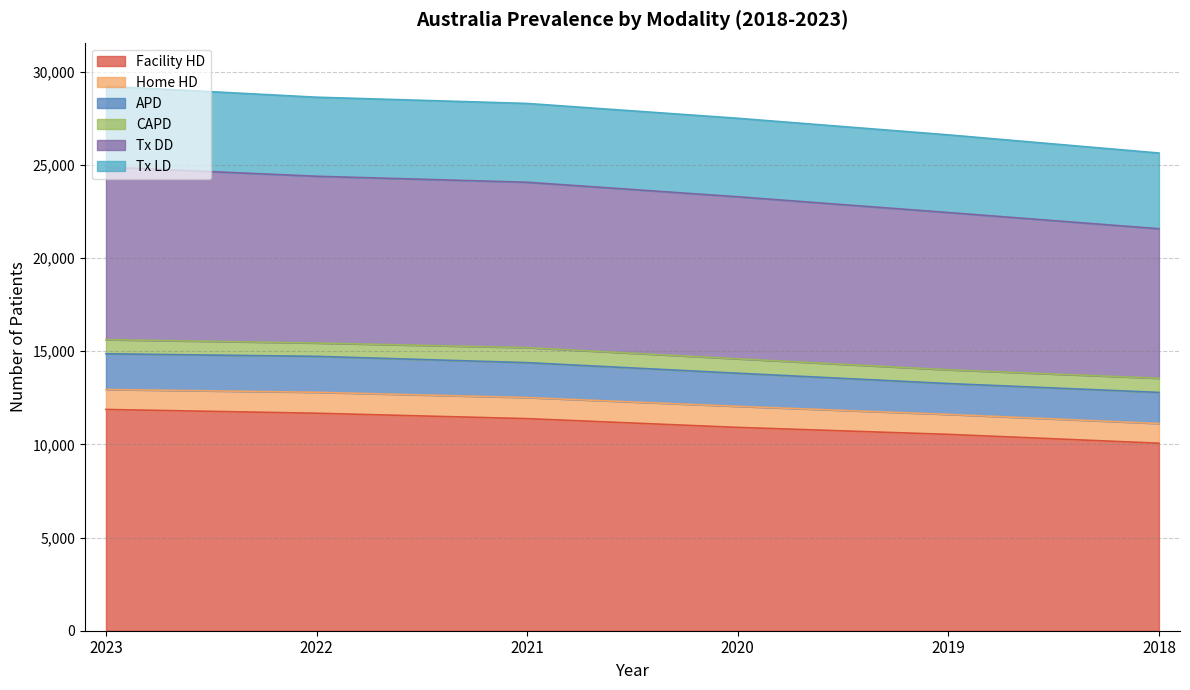

True or false: Tx LD and APD cross at least once.

False